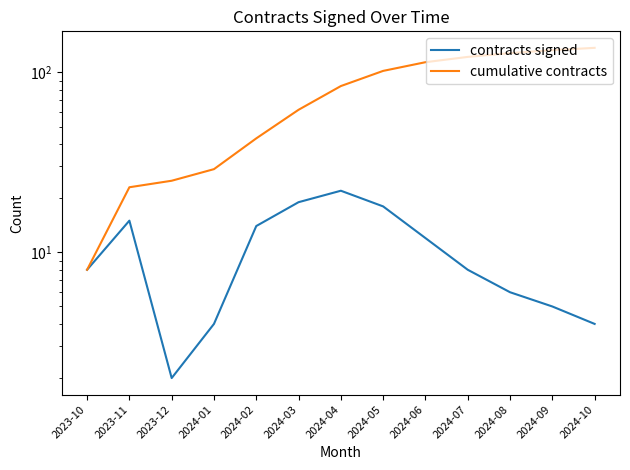

Where is the first local maximum for contracts signed?

2023-11